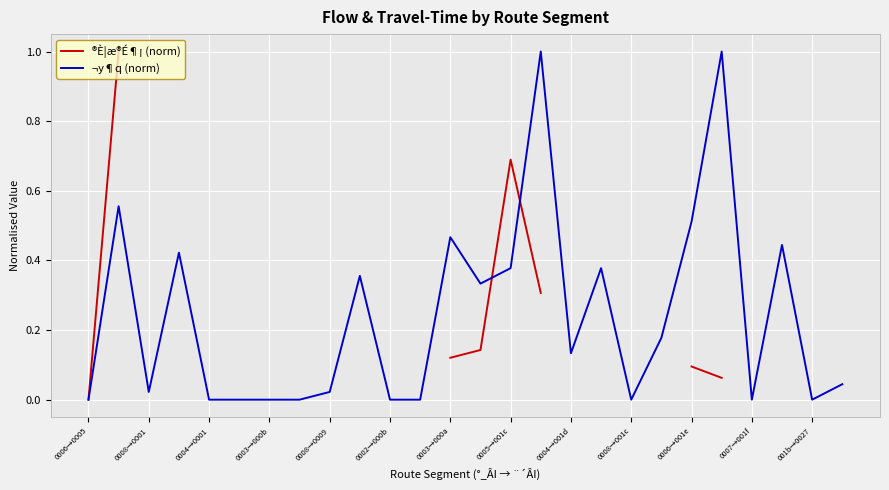

How many categories are shown in the chart?

26